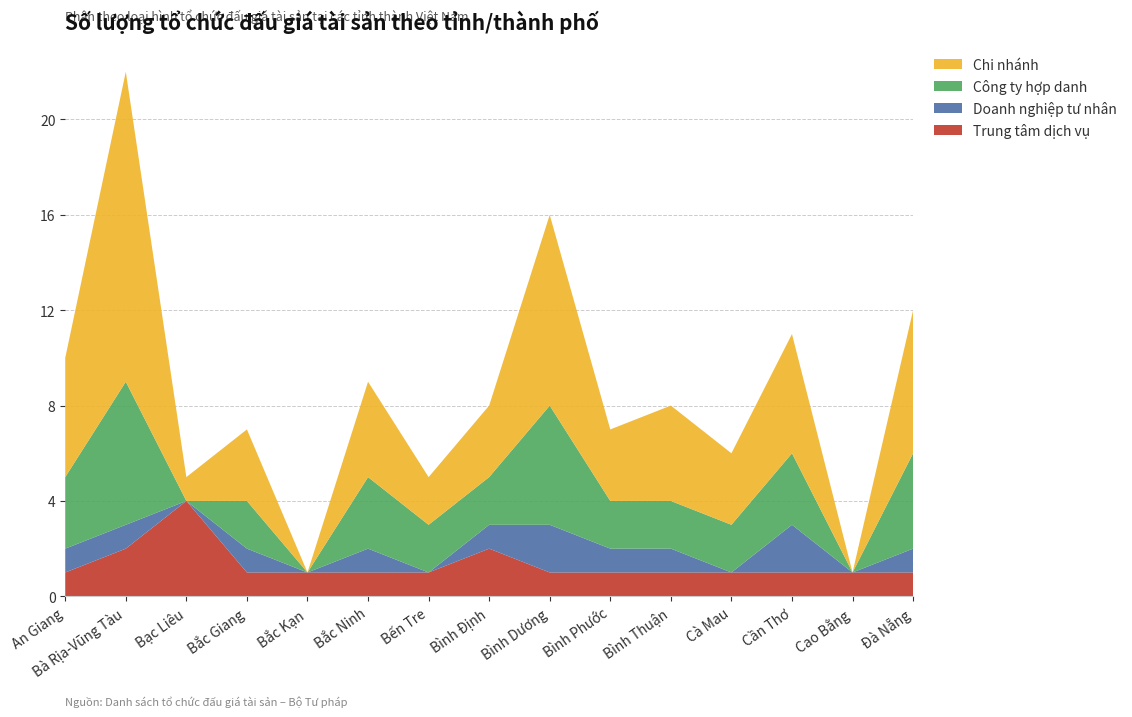

Reading left to right, transcribe all the data shown in this chart.

Trung tâm dịch vụ: 1	2	4	1	1	1	1	2	1	1	1	1	1	1	1
Doanh nghiệp tư nhân: 1	1	0	1	0	1	0	1	2	1	1	0	2	0	1
Công ty hợp danh: 3	6	0	2	0	3	2	2	5	2	2	2	3	0	4
Chi nhánh: 5	13	1	3	0	4	2	3	8	3	4	3	5	0	6